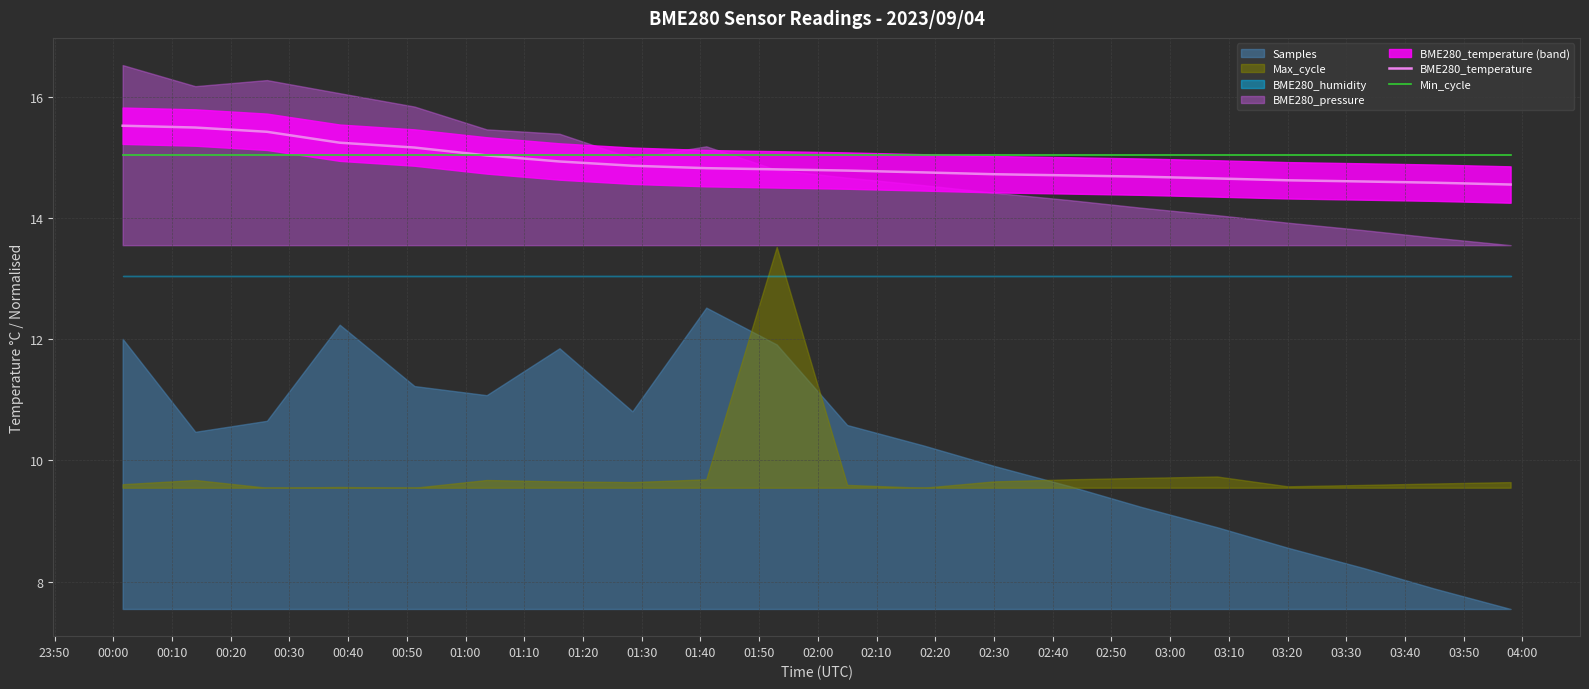

How many lines are shown in the chart?

2